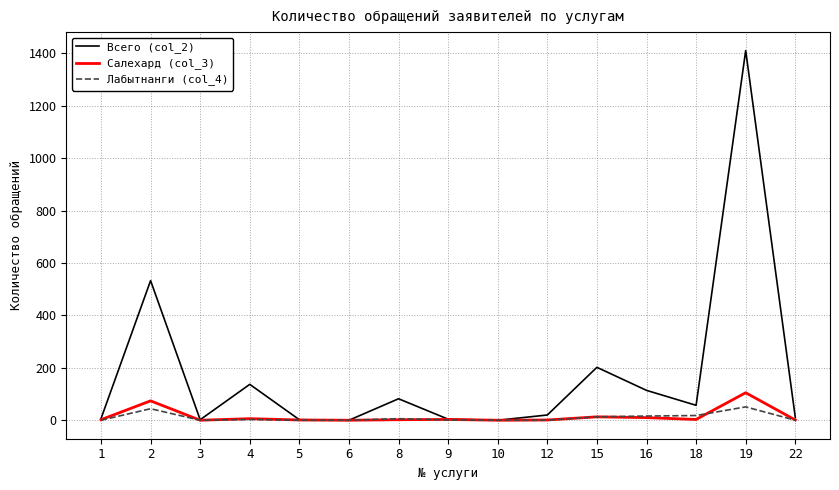

True or false: Салехард (col_3) has more than 0 interior local peaks.

True